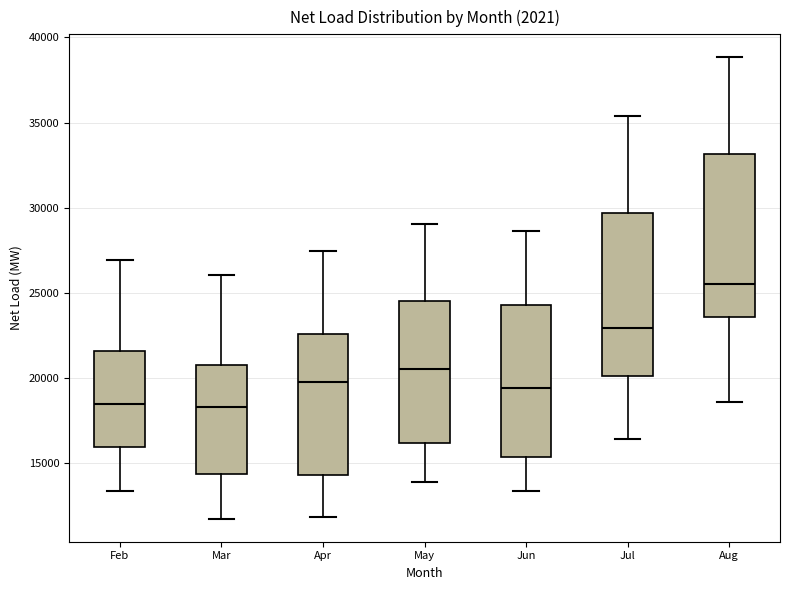

Reading left to right, read every box against the y-axis: the position of its median line, the range the box covers, and the ends of its whiskers. The values are not printed on the chart, so give them approximately, as read against the axis.

Feb: median 18500, box 16000 to 21500, whiskers 13500 to 27000
Mar: median 18500, box 14500 to 21000, whiskers 12000 to 26000
Apr: median 20000, box 14500 to 22500, whiskers 12000 to 27500
May: median 20500, box 16000 to 24500, whiskers 14000 to 29000
Jun: median 19500, box 15500 to 24500, whiskers 13500 to 28500
Jul: median 23000, box 20000 to 29500, whiskers 16500 to 35500
Aug: median 25500, box 23500 to 33000, whiskers 18500 to 39000